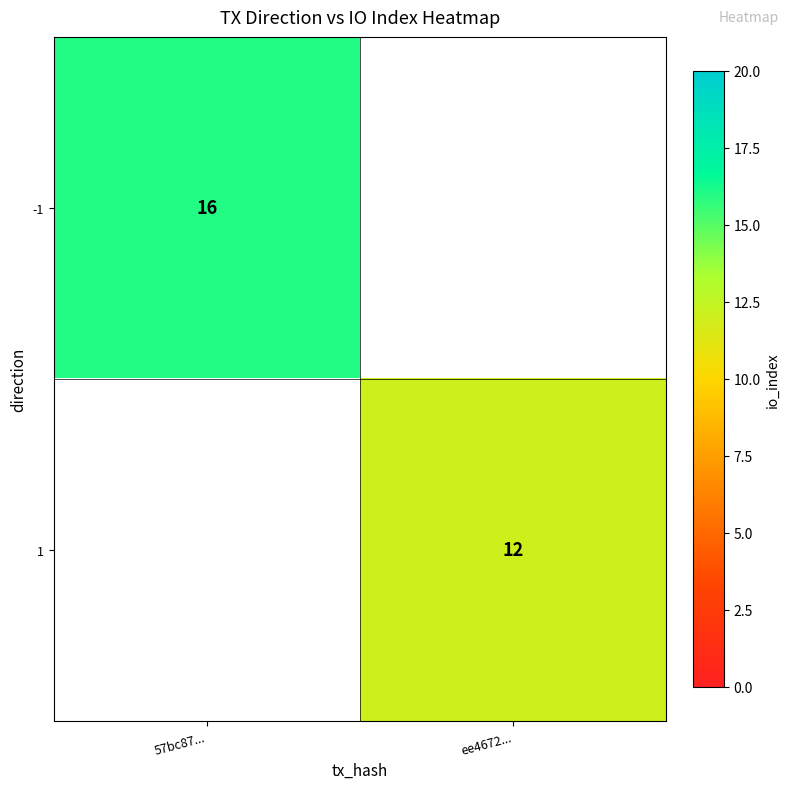

The value of 1 at ee4672... is 5. True or false?

False